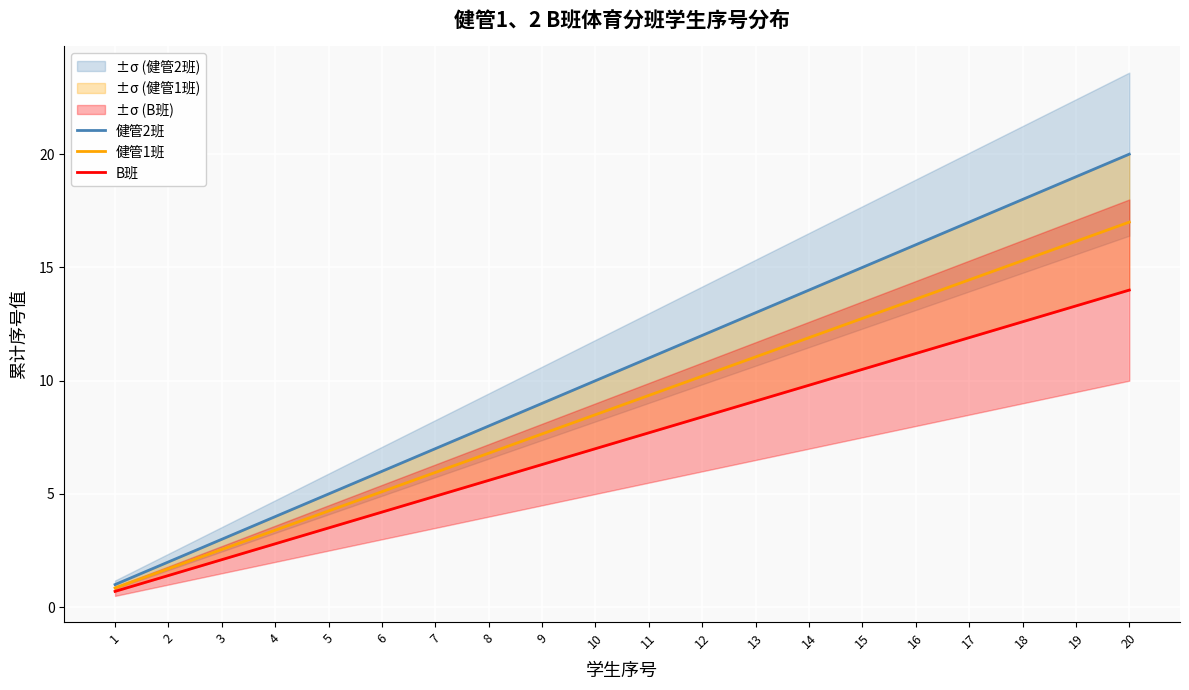

Is it true that 健管2班 equals 5.0 at 5?

True